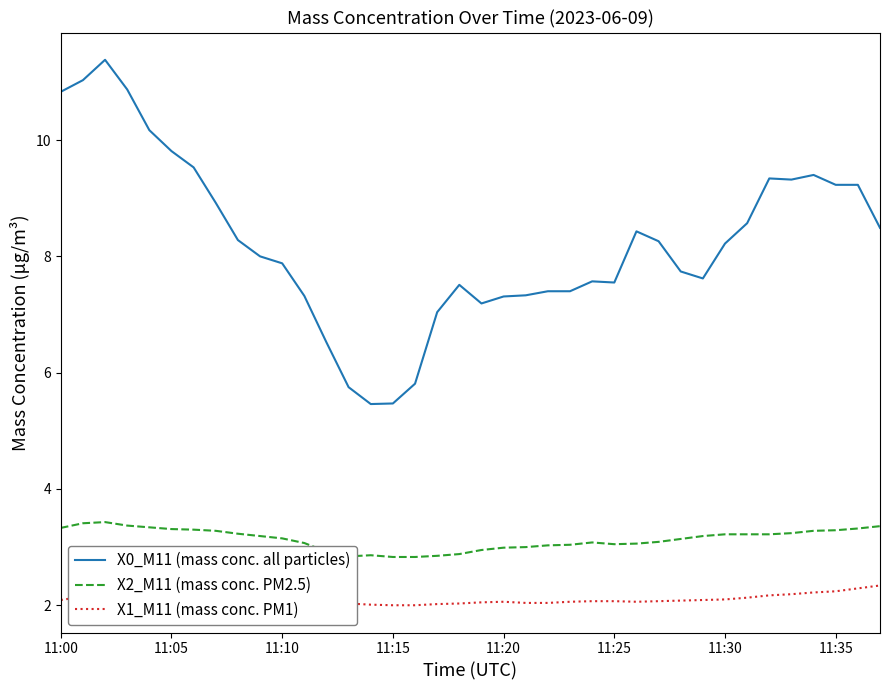

What is the difference between the maximum and minimum values in the X2_M11 (mass conc. PM2.5) series?

0.6